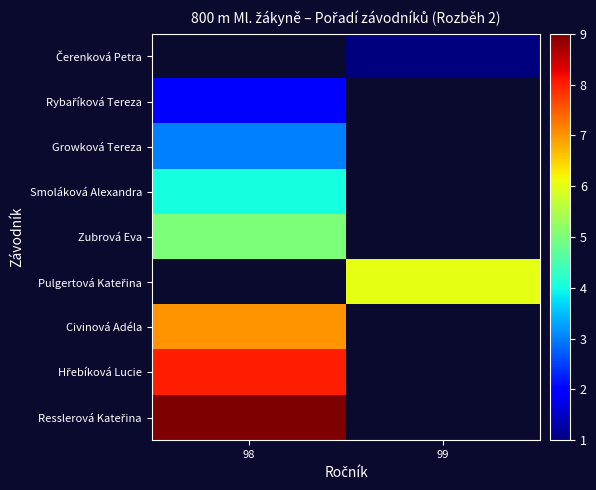

What value does the Smoláková Alexandra series have at 98?

4.0